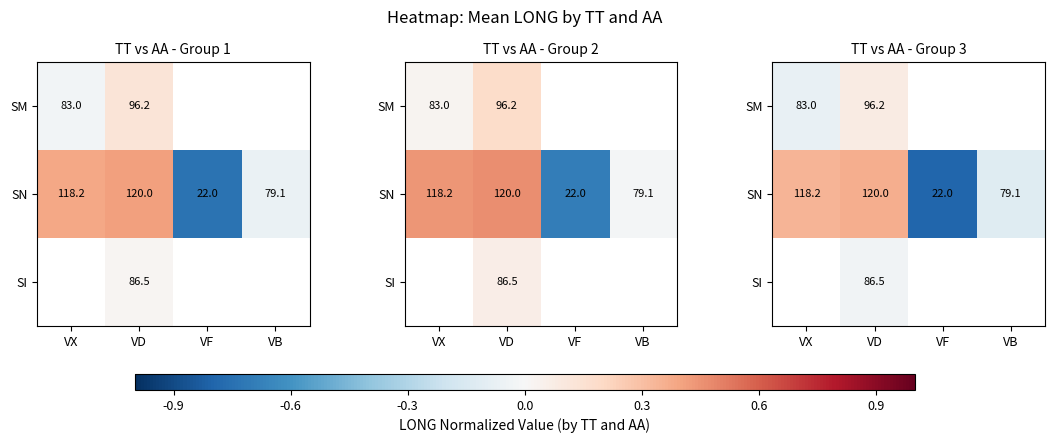

What is the difference between the highest and lowest values at VD?

0.4